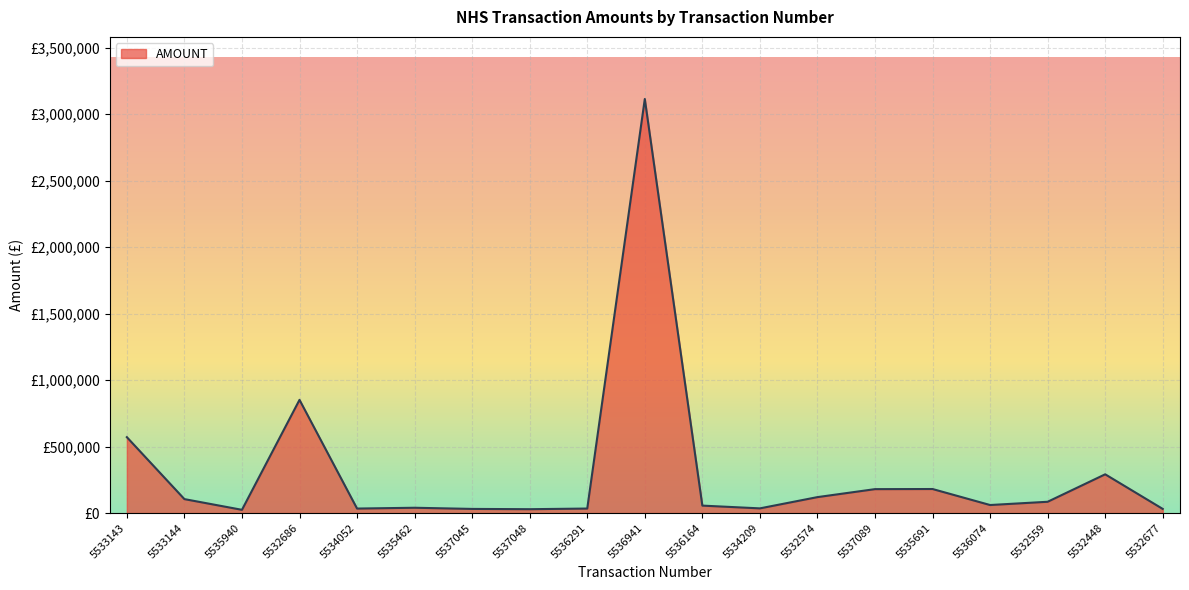

Is this an area chart (filled region under the line)?

Yes